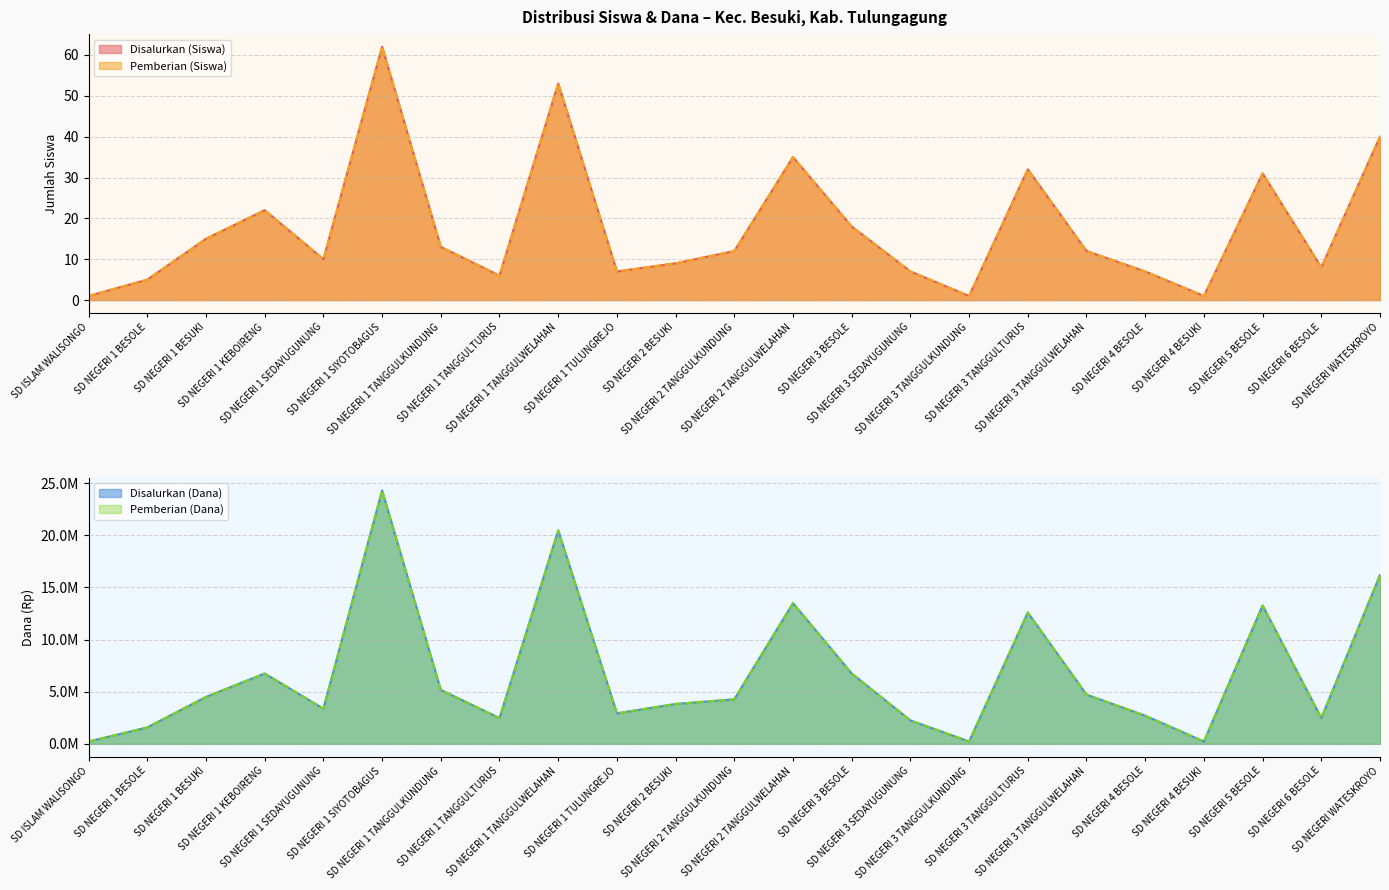

What is the value of the Disalurkan (Siswa) point at the 18th from the left?

12